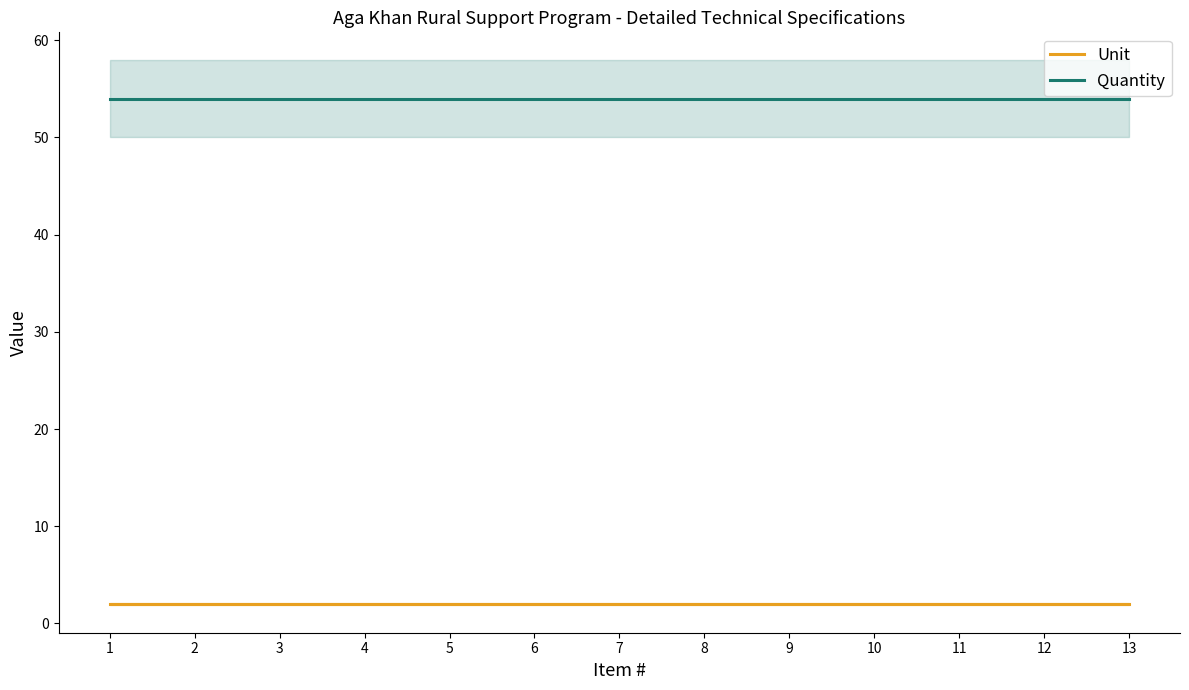

The value of Quantity at 11 is 54. True or false?

True